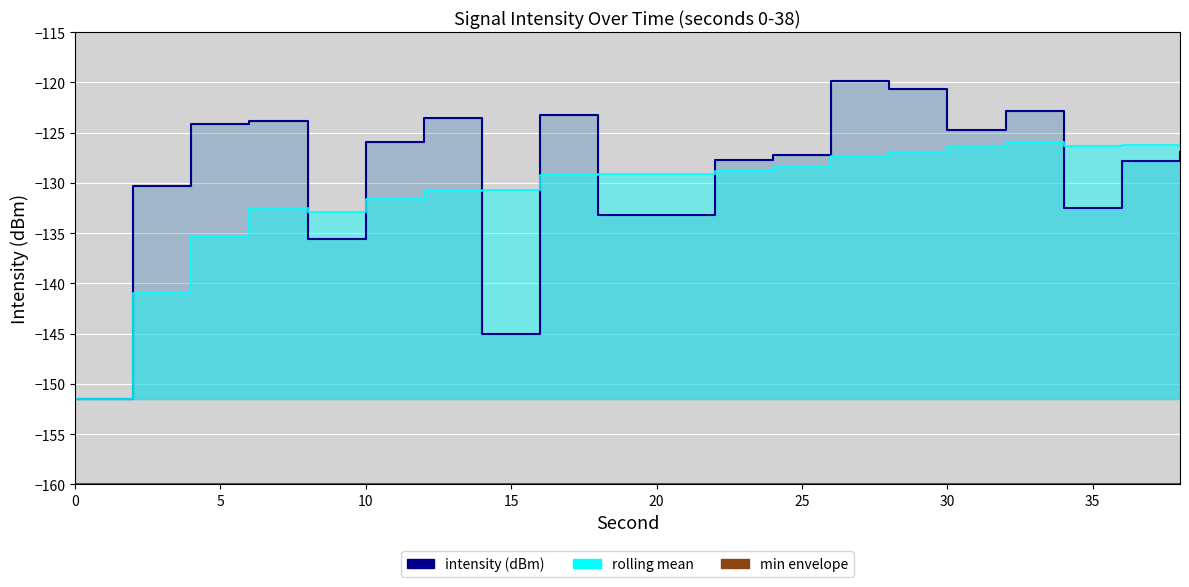

After their last crossing, which series has the higher values: intensity (dBm) or rolling mean?

rolling mean